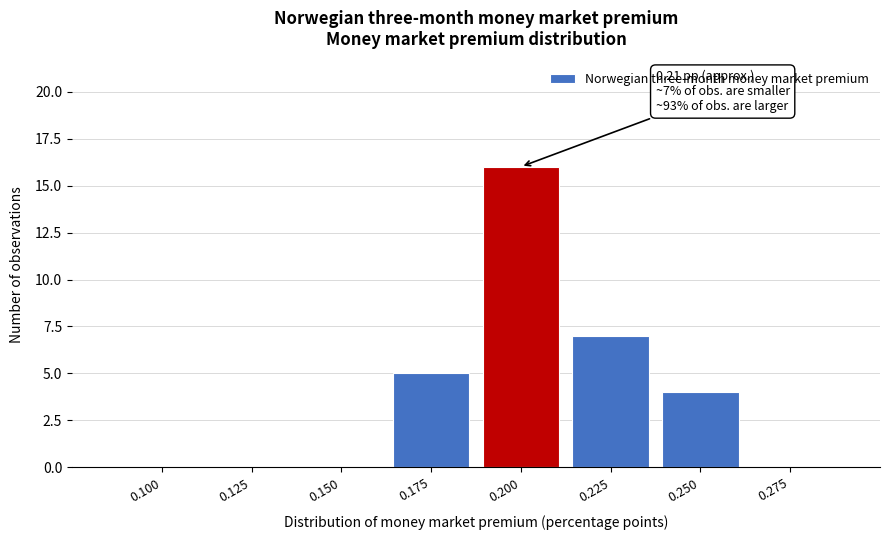

Reading right to left, what are all the values shown in this chart?

0.275=0	0.250=4	0.225=7	0.200=16	0.175=5	0.150=0	0.125=0	0.100=0